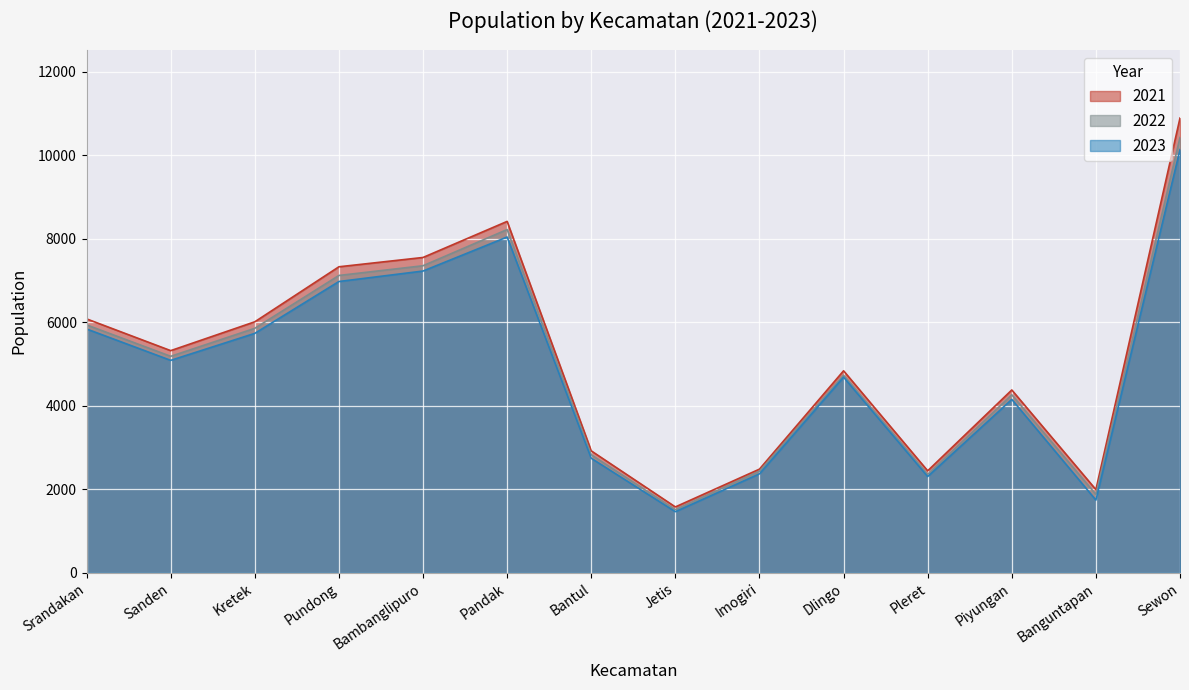

At how many categories does at least one series exceed 2433?

12